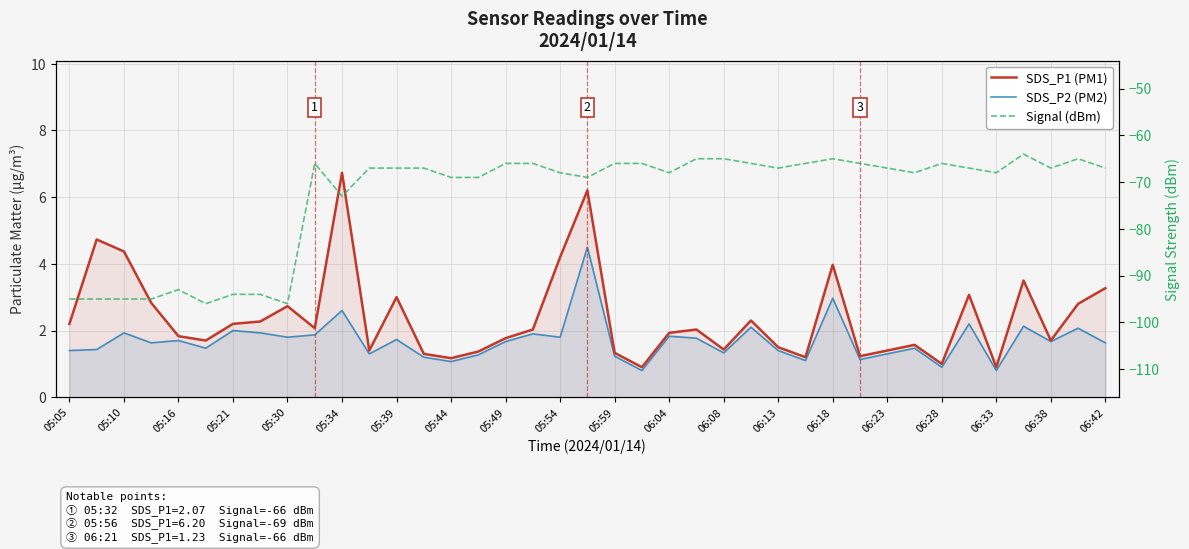

Between 05:49 and 27, which series saw the biggest shift?

Signal (dBm)